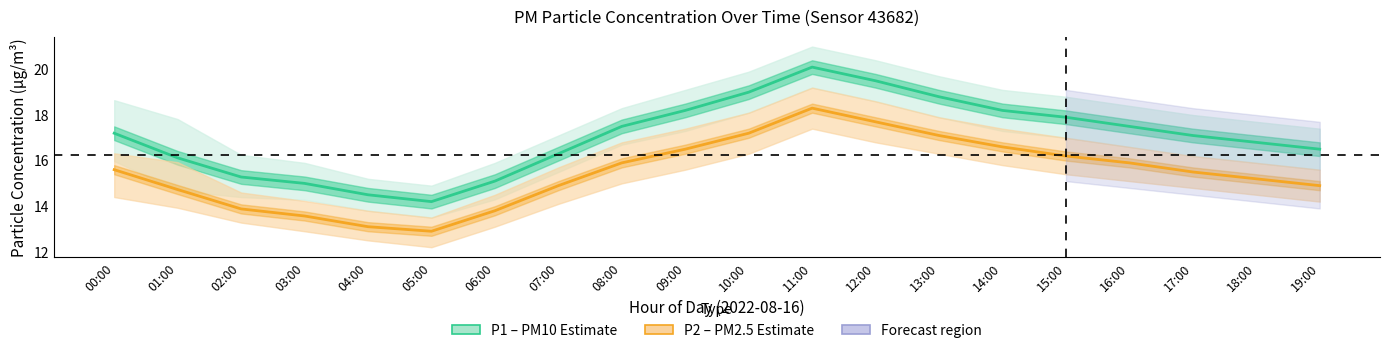

The value of P2 (PM2.5) at 03:00 is 13.6. True or false?

True